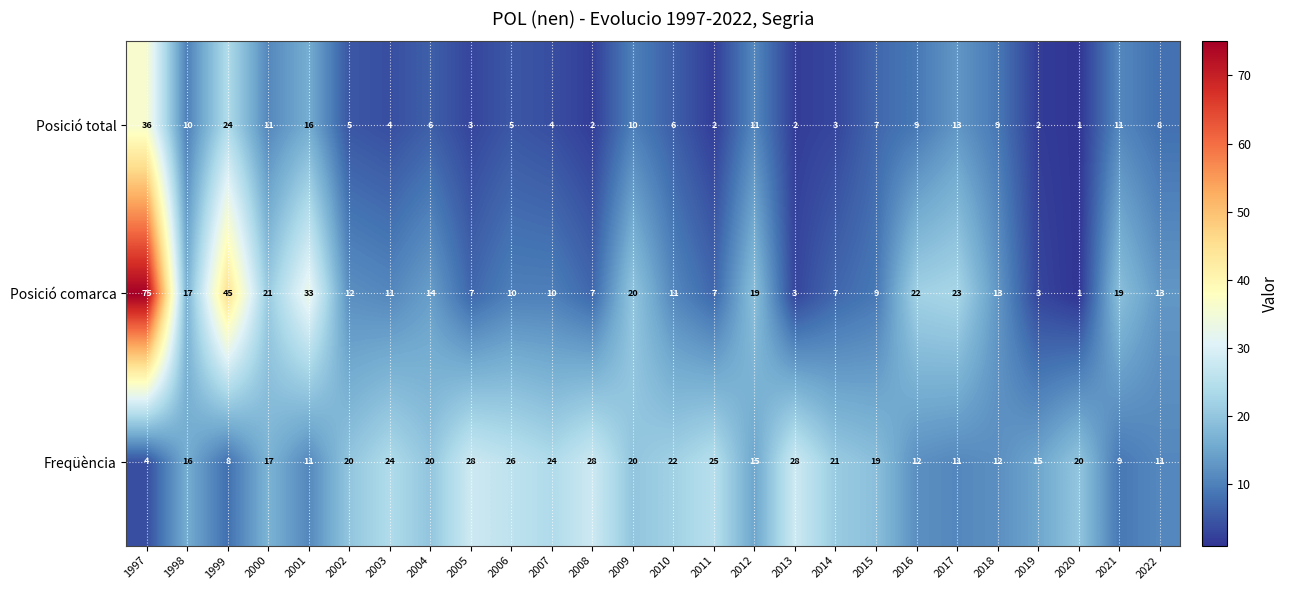

What is the difference between the highest and lowest values at 1998?

7